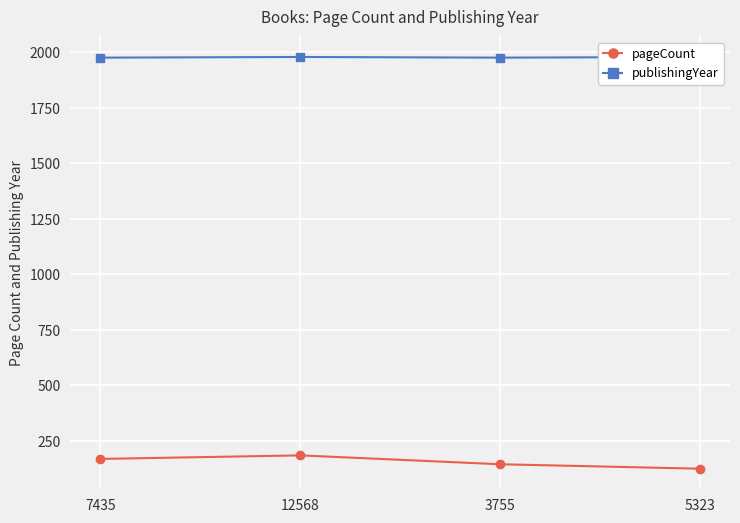

Which series has the largest range (max minus min)?

pageCount